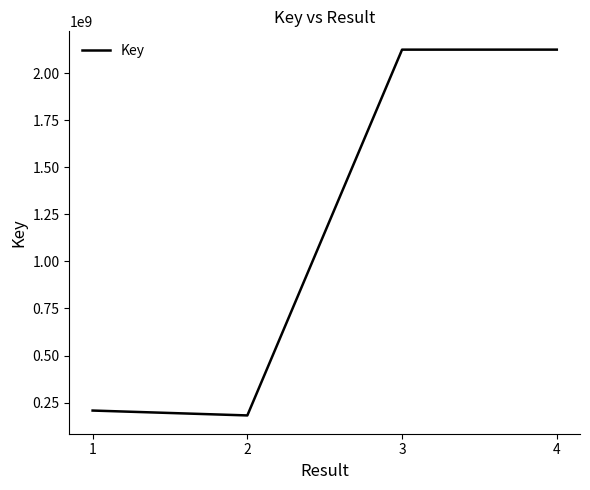

True or false: the data has more than 1 interior local peaks.

False